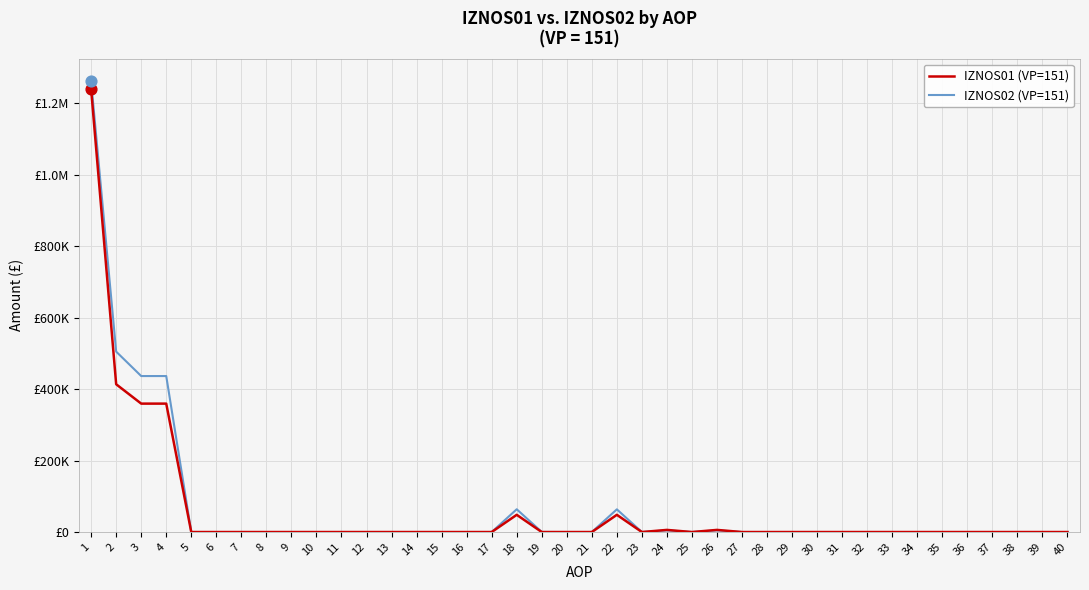

What are all the series names shown in the legend?

IZNOS01 (VP=151), IZNOS02 (VP=151)